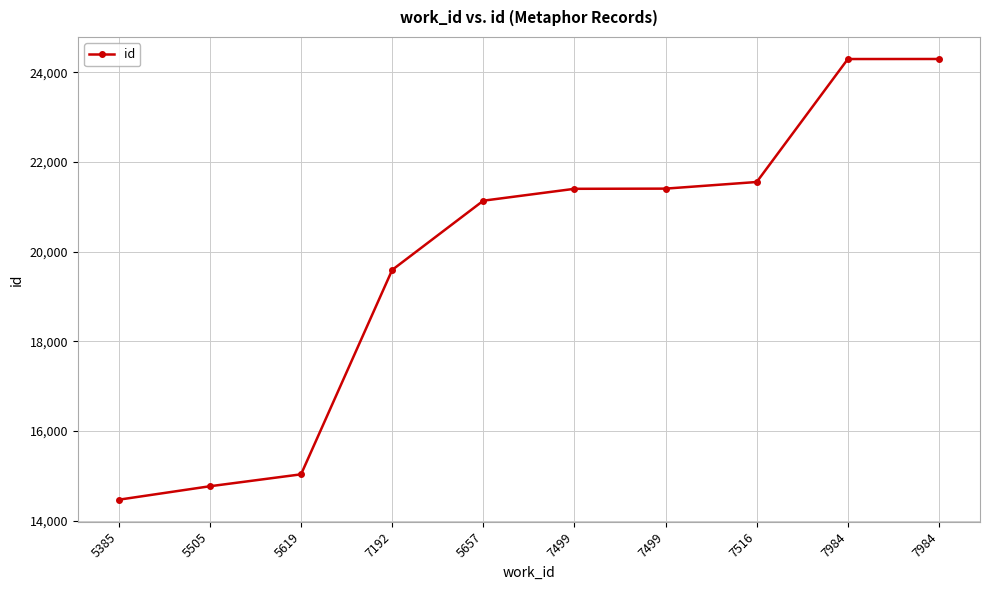

How many series are shown in this chart?

1